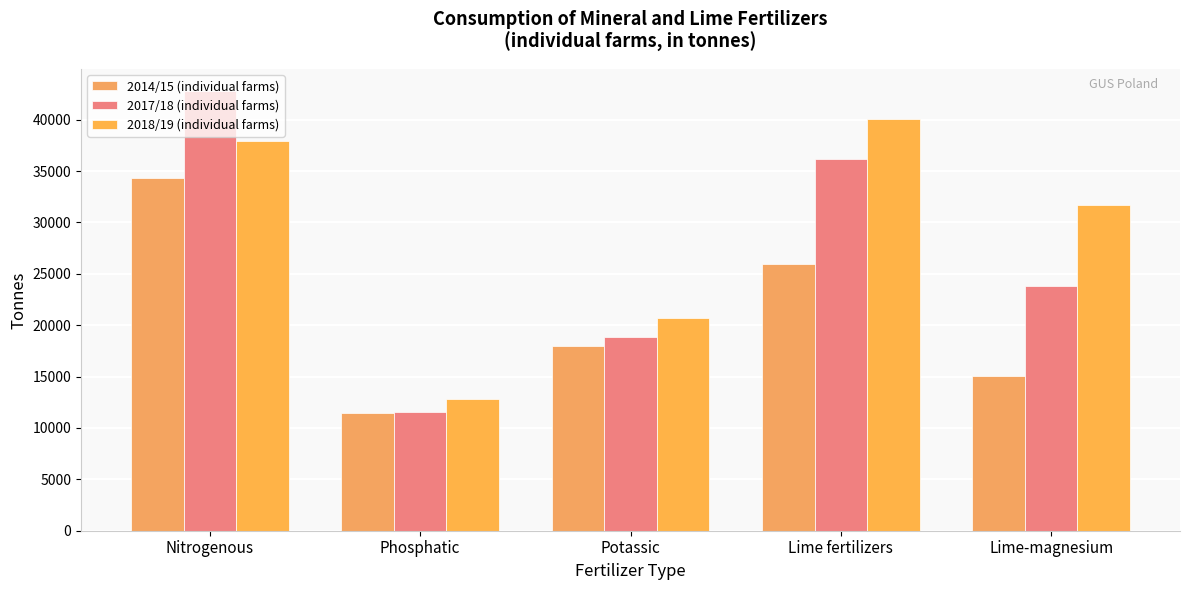

What is the value of the 2014/15 (individual farms) bar at the 5th from the left?

15048